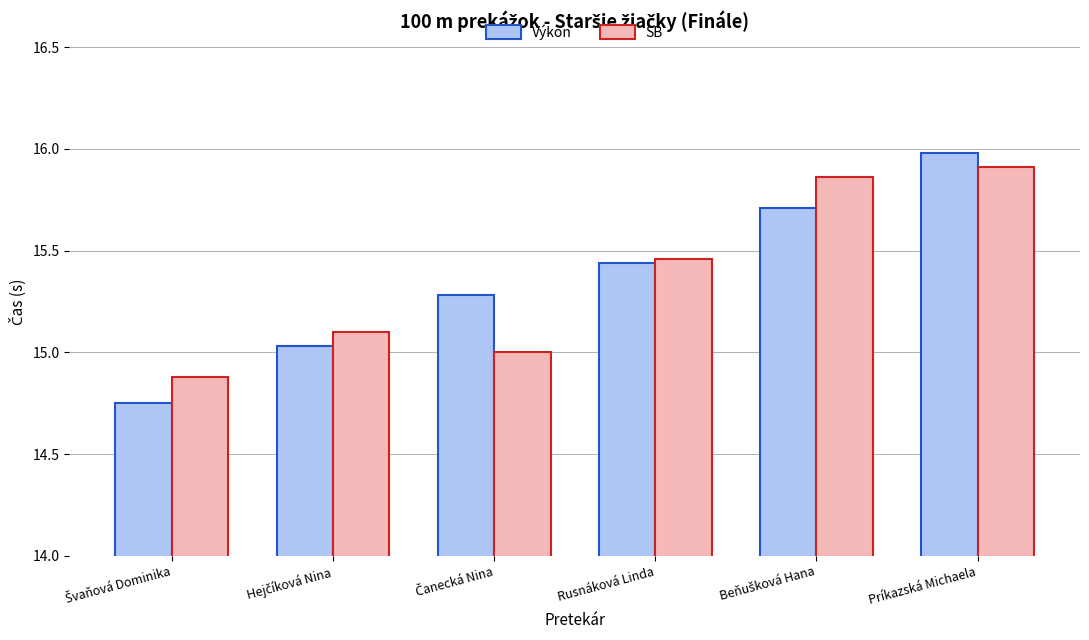

Which series changed the most between Rusnáková Linda and Príkazská Michaela?

Výkon